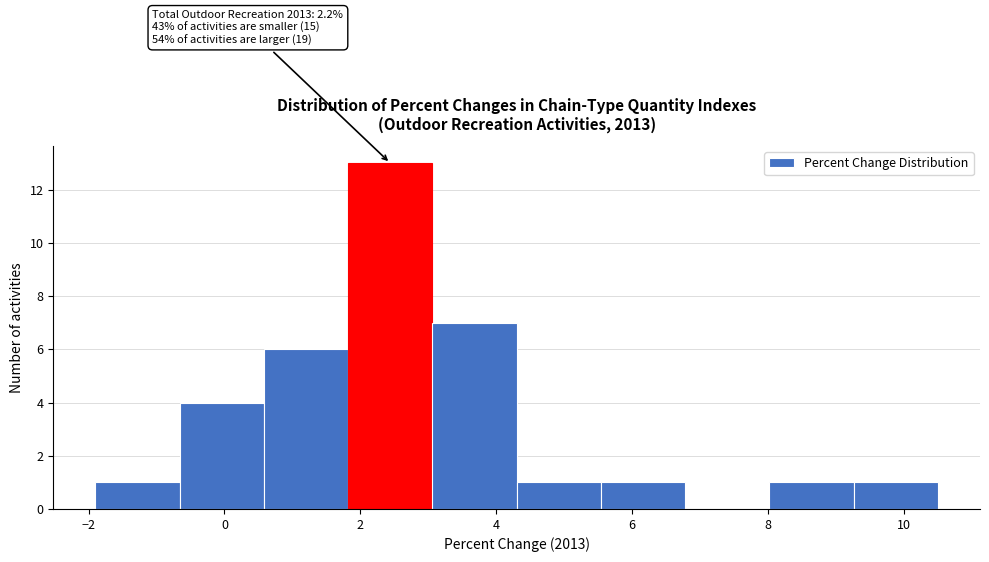

Over which range of the x-axis is the bar tallest?

1.82 to 3.06